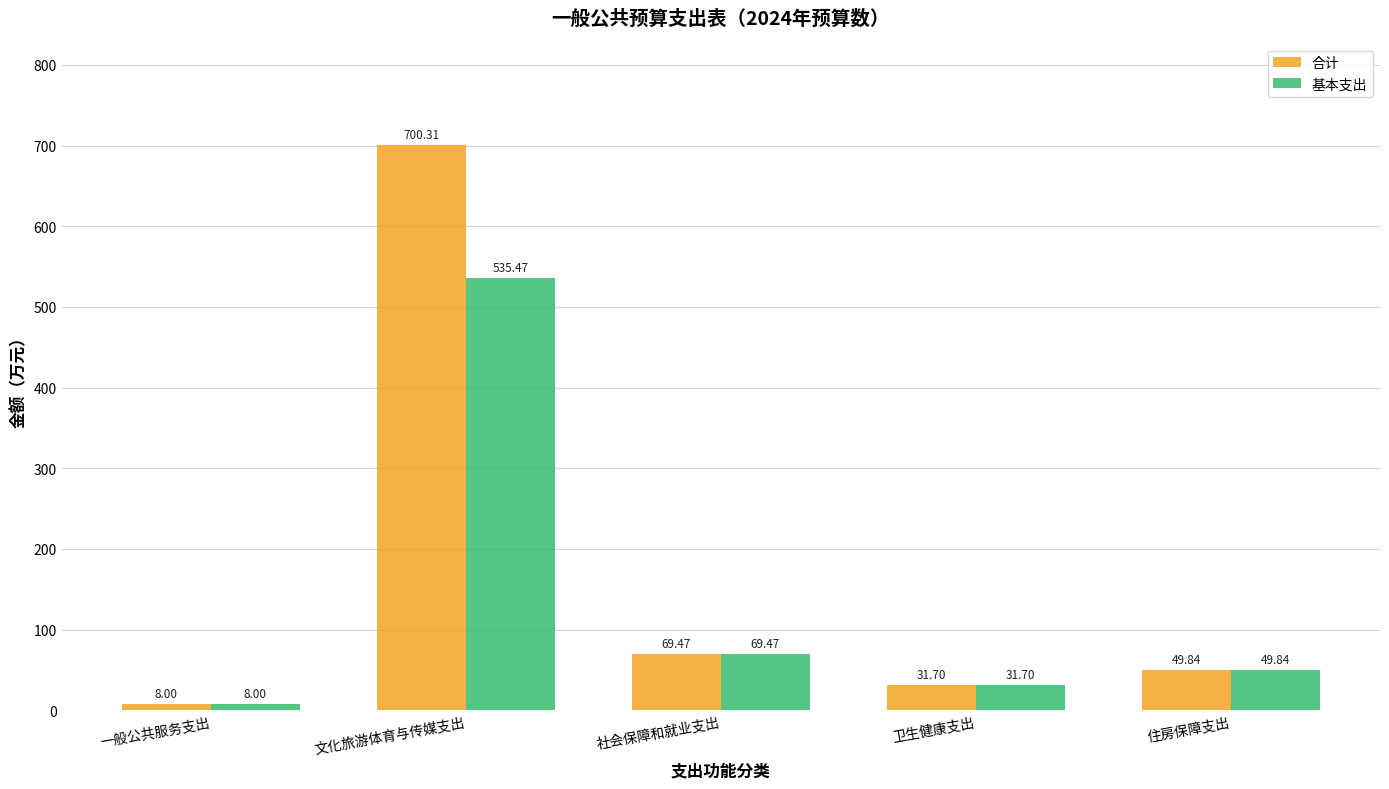

At which label does 合计 first exceed 49?

文化旅游体育与传媒支出